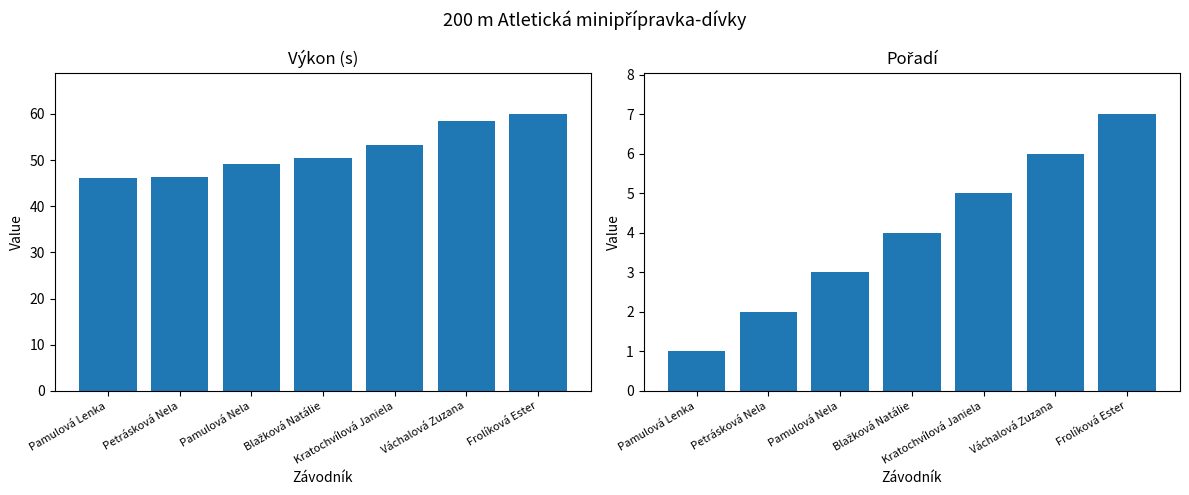

Reading left to right, transcribe all the data shown in this chart.

Výkon: Pamulová Lenka=46.1	Petrásková Nela=46.3	Pamulová Nela=49.2	Blažková Natálie=50.5	Kratochvílová Janiela=53.4	Váchalová Zuzana=58.5	Frolíková Ester=60.0
Pořadí: Pamulová Lenka=1.0	Petrásková Nela=2.0	Pamulová Nela=3.0	Blažková Natálie=4.0	Kratochvílová Janiela=5.0	Váchalová Zuzana=6.0	Frolíková Ester=7.0